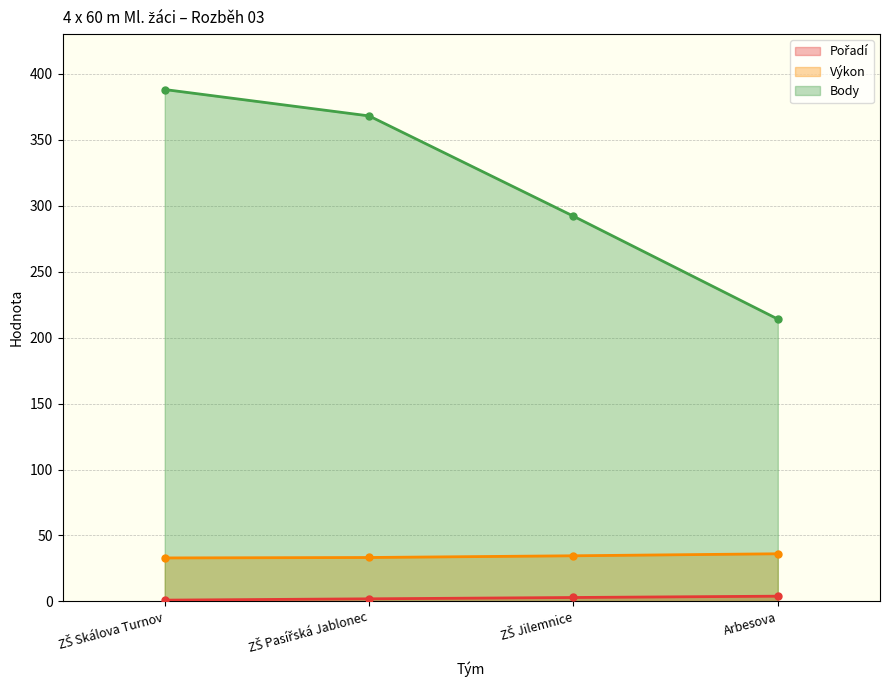

List the series in order of their peak value, lowest first.

Pořadí, Výkon, Body